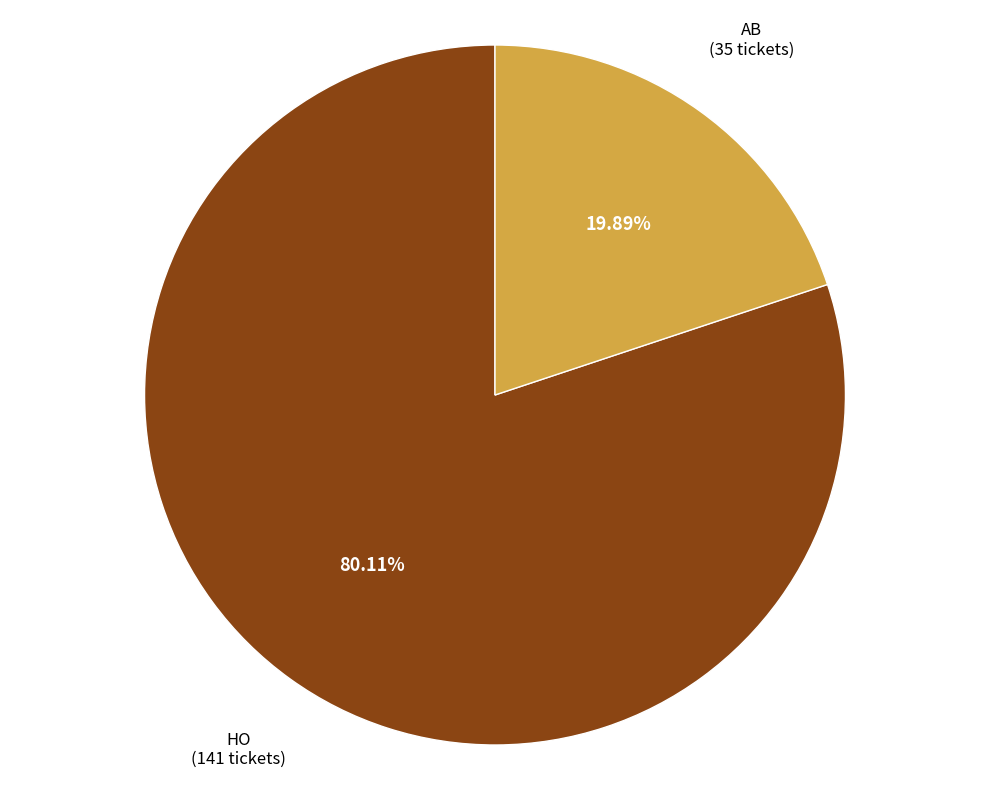

Rank the categories by value from lowest to highest.

AB, HO